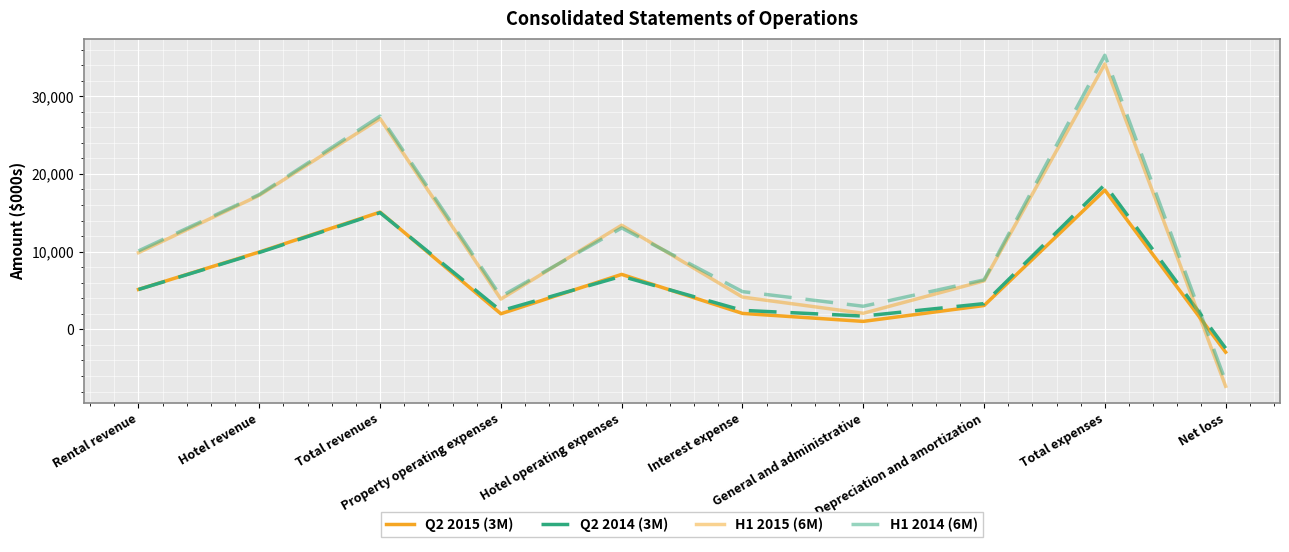

True or false: Q2 2014 (3M) and Q2 2015 (3M) intersect in this chart.

True